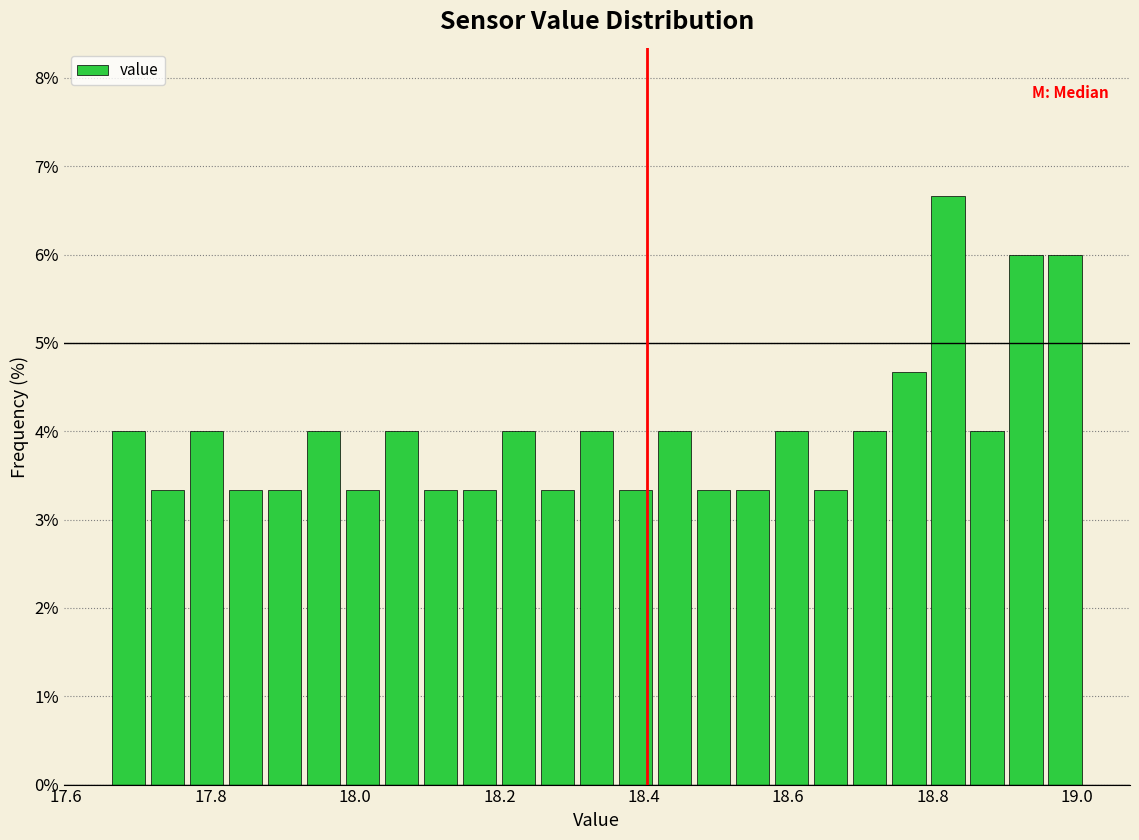

Read against the x-axis, roughly where is the centre of the tallest bar?

18.82